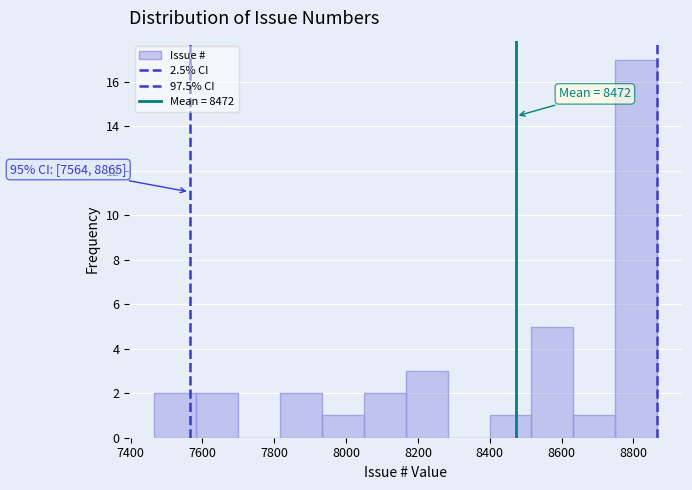

Over which range of the x-axis is the bar tallest?

8740 to 8860